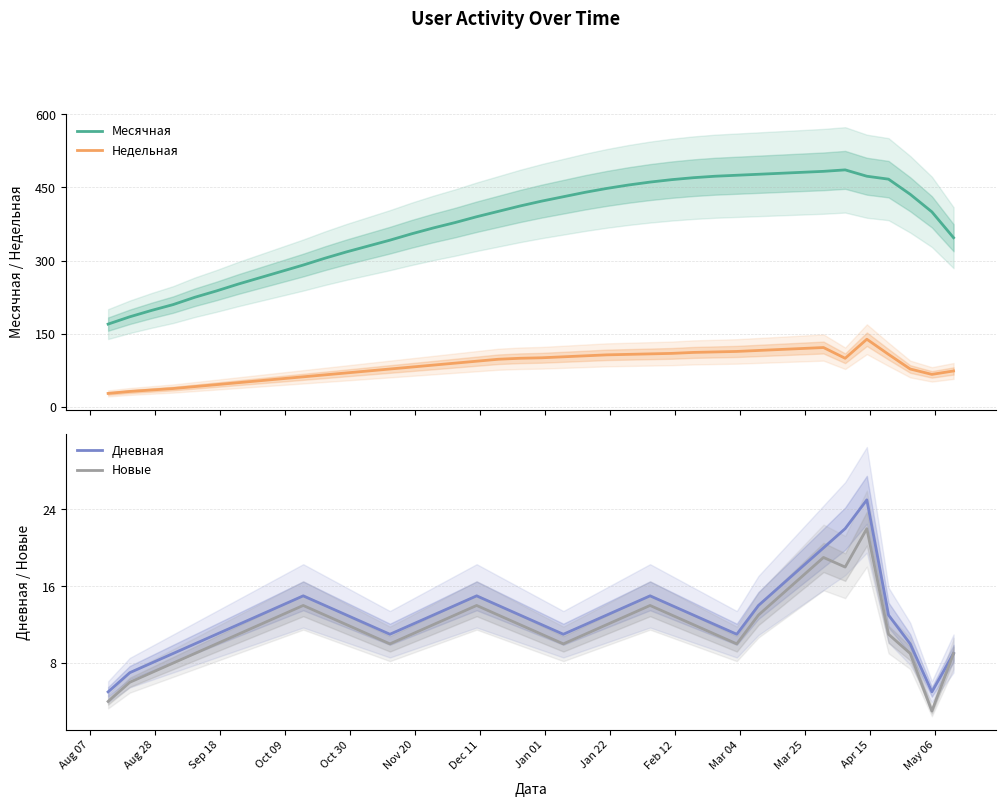

What is the highest value of the Недельная series?

139